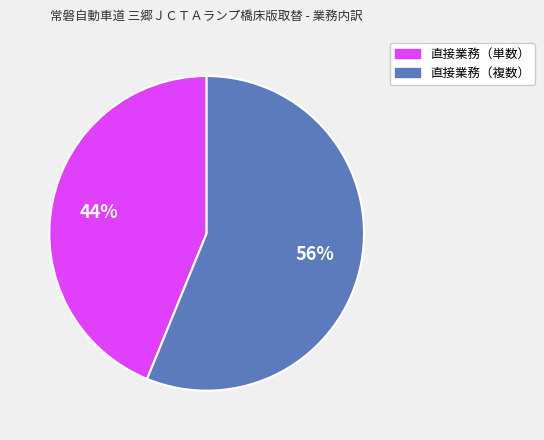

To the nearest percent, what is the difference between the largest and smallest slice percentages?

12%